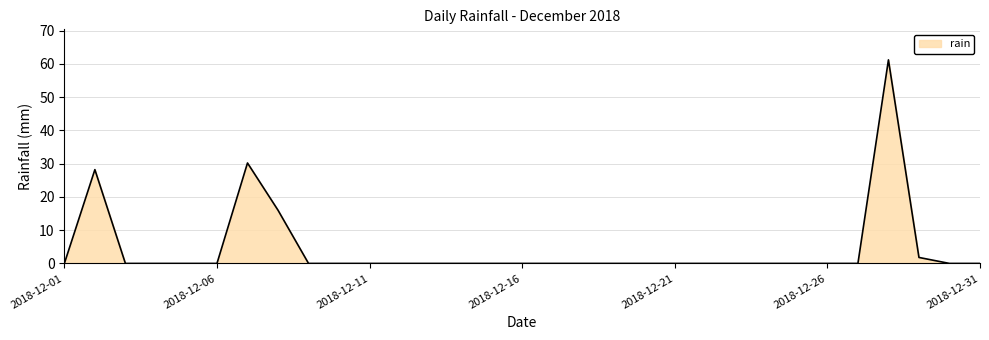

What is the greatest value displayed?

61.2